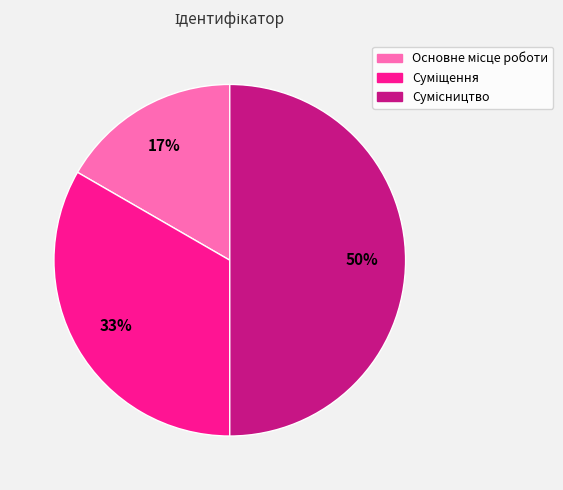

To the nearest percent, what is the difference between the largest and smallest slice percentages?

33%